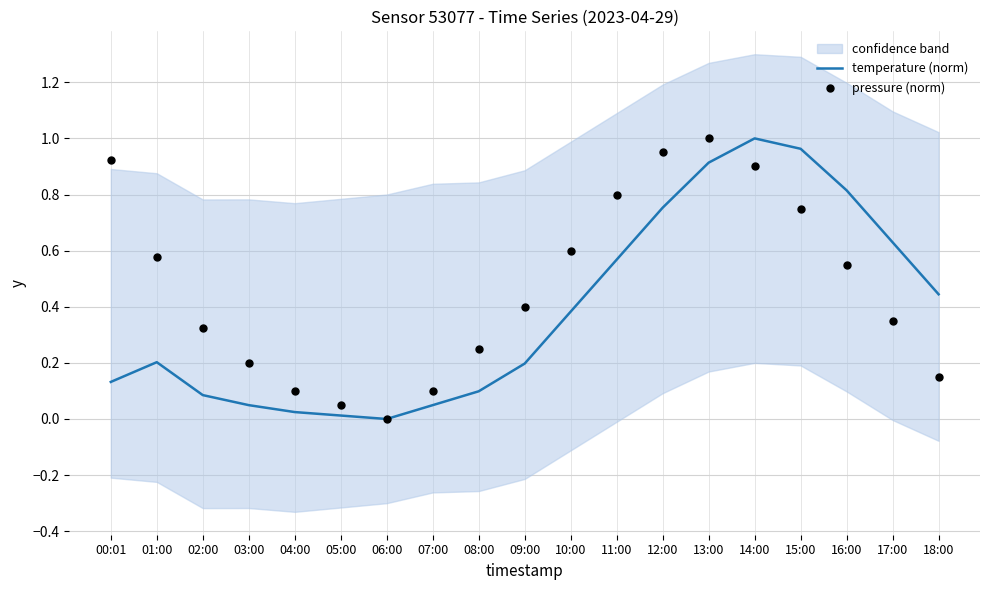

Which series has the largest Y range (max minus min)?

temperature (norm)